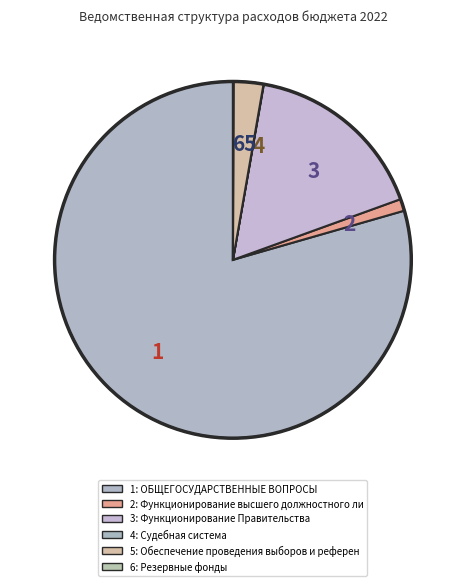

The 1 slice represents 79% of the pie. True or false?

True